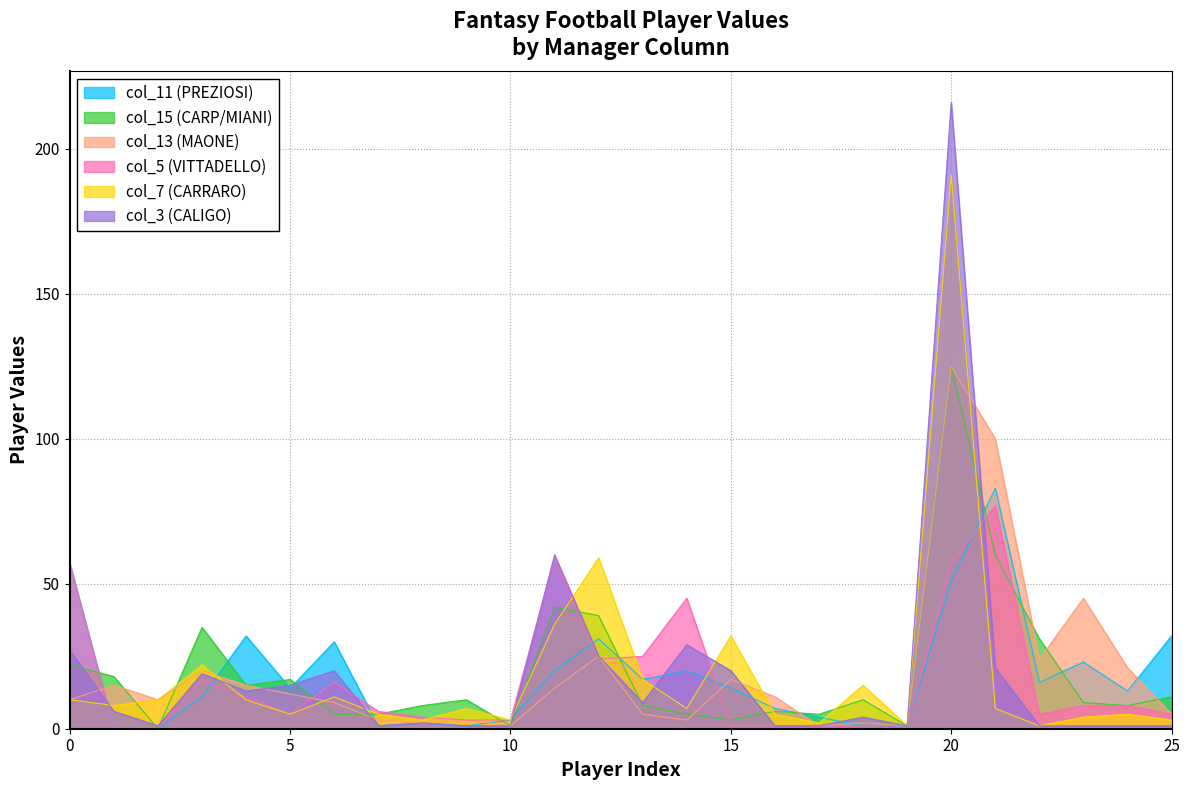

True or false: col_13 (MAONE) has a value of 1 at 19.

False